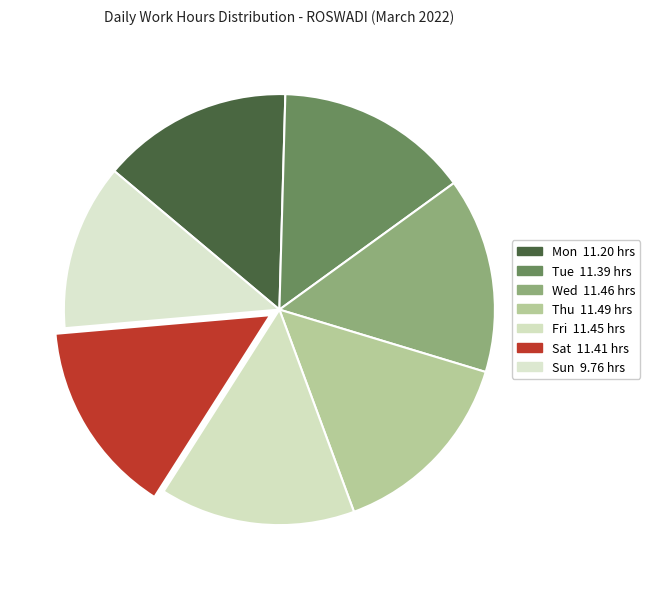

What is the smallest slice in the pie chart?

Sun